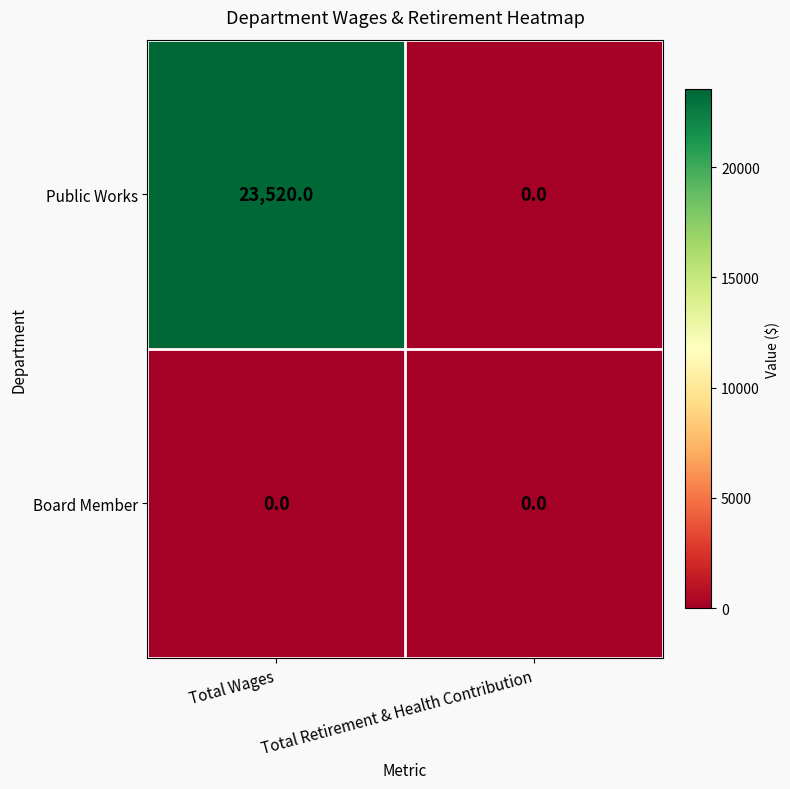

True or false: Public Works has a value of 23520 at Total Wages.

True